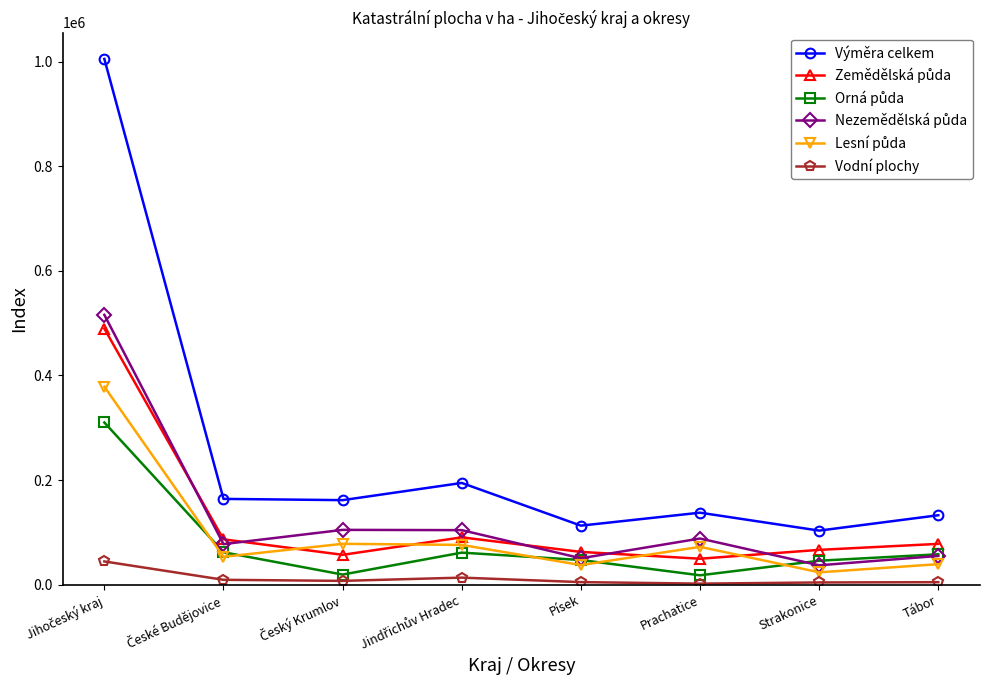

Which series has the widest spread of values?

Výměra celkem